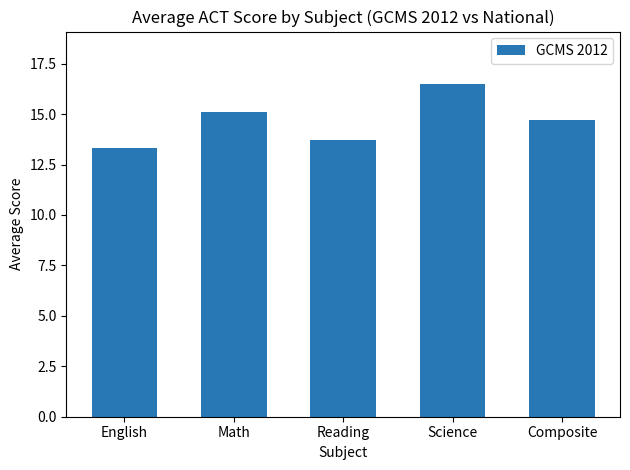

Reading left to right, what are all the values shown in this chart?

13.3	15.1	13.7	16.5	14.7